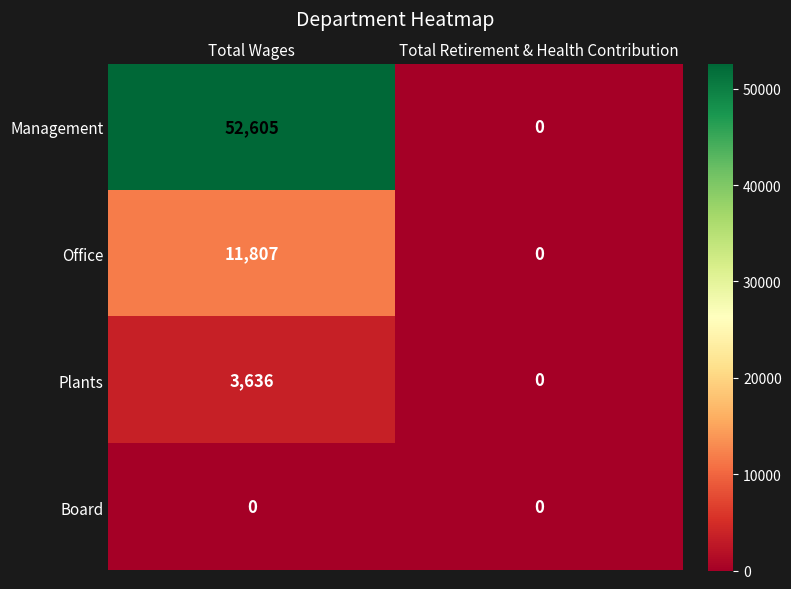

What is the difference between the highest and lowest values at Total Wages?

52605